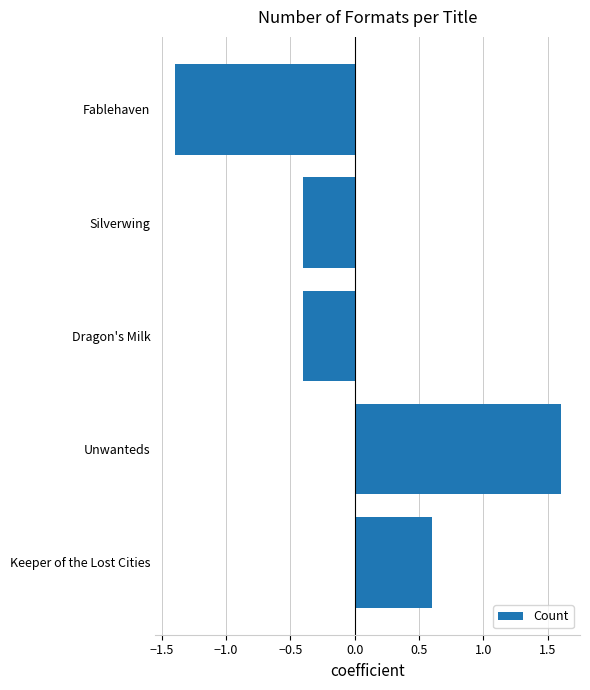

What is the sum of the values at Silverwing and Fablehaven?

-1.8